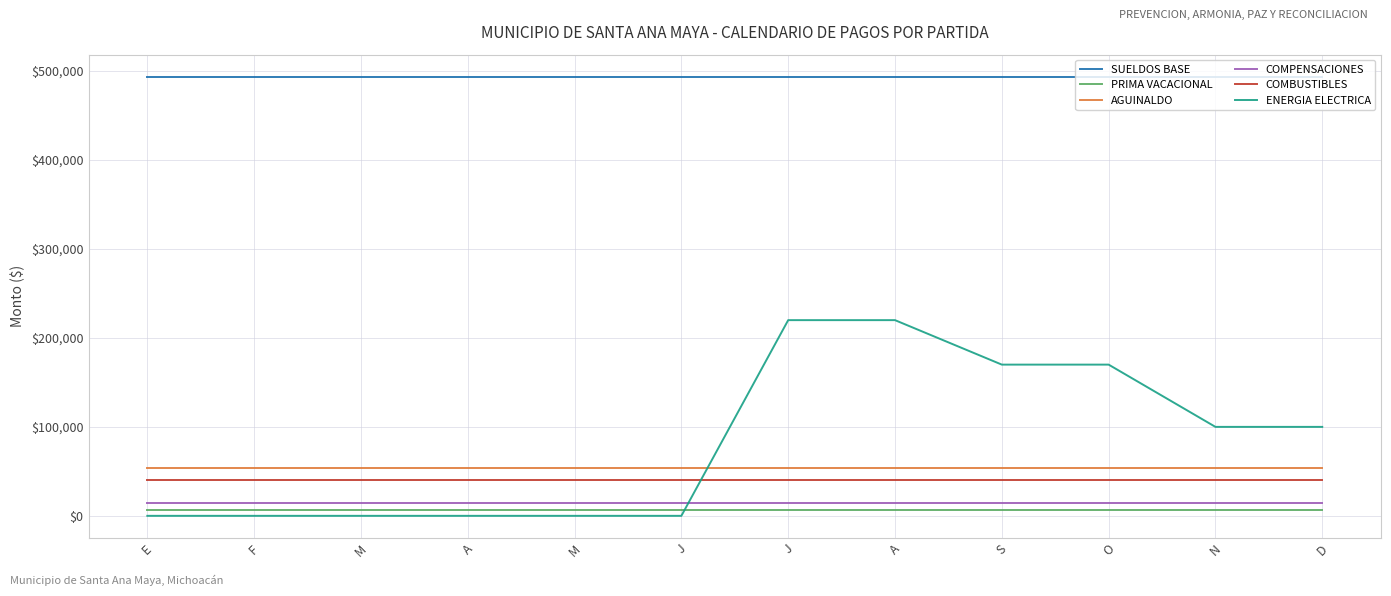

What are all the series names shown in the legend?

SUELDOS BASE, PRIMA VACACIONAL, AGUINALDO, COMPENSACIONES, COMBUSTIBLES, ENERGIA ELECTRICA